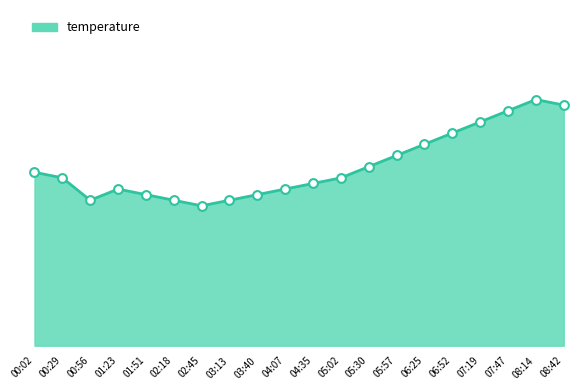

What is the change in value from 05:30 to 07:19?

+0.8